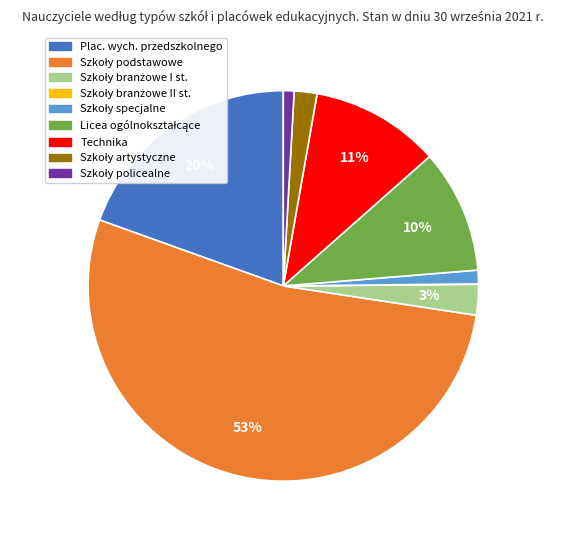

To the nearest percent, what is the average slice percentage?

11%